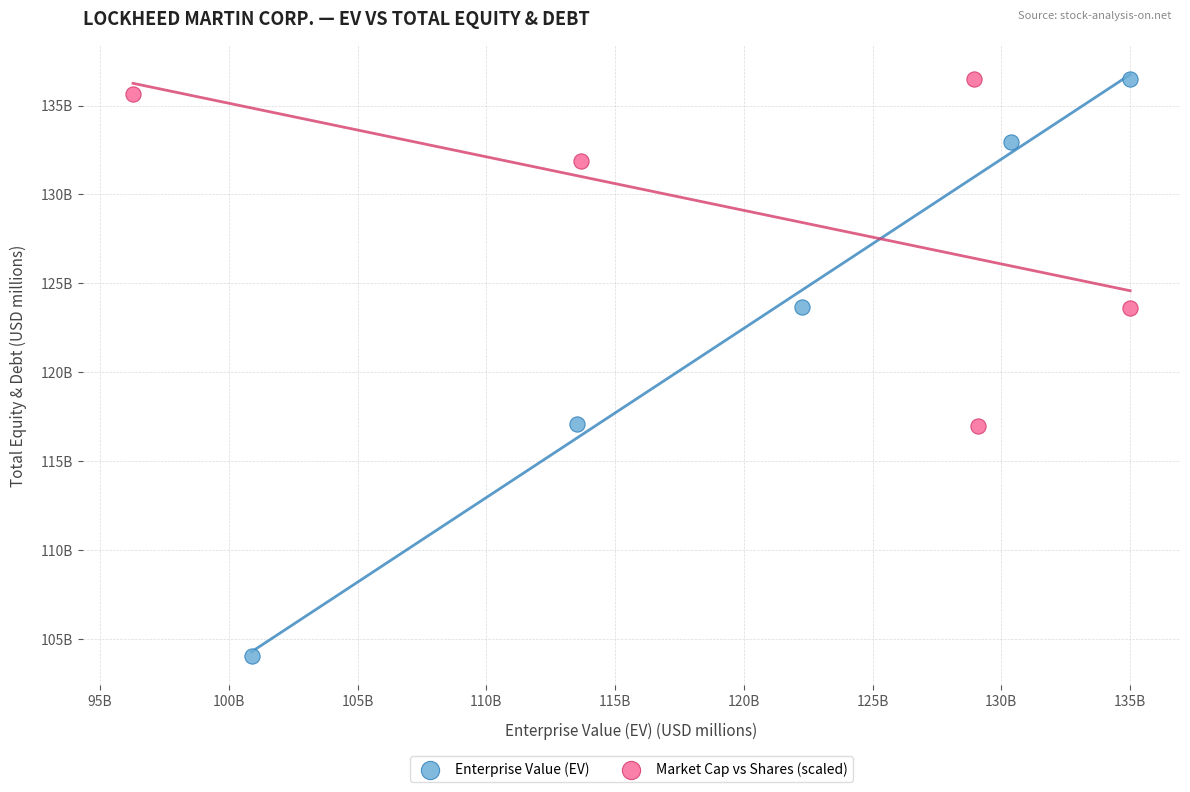

What are all the series names shown in the legend?

Enterprise Value (EV), Market Cap vs Shares (scaled)